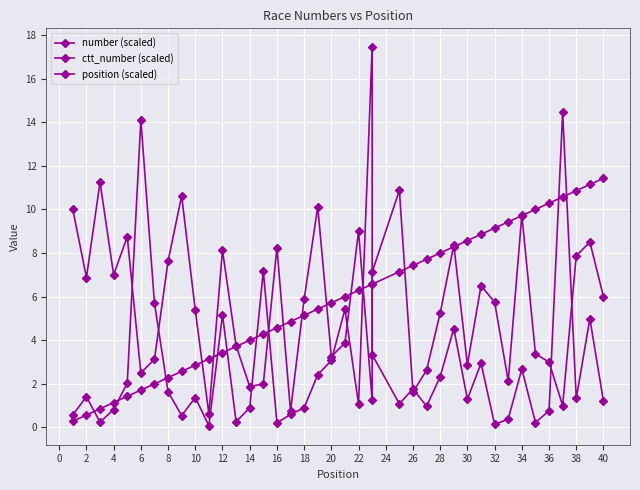

Between 35 and 18, which is larger?

35